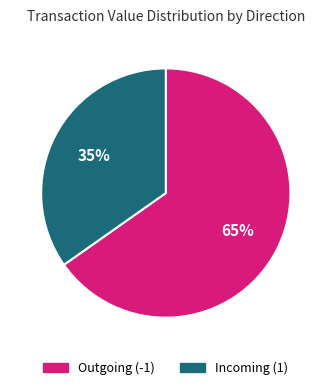

Count the number of slices in the pie.

2